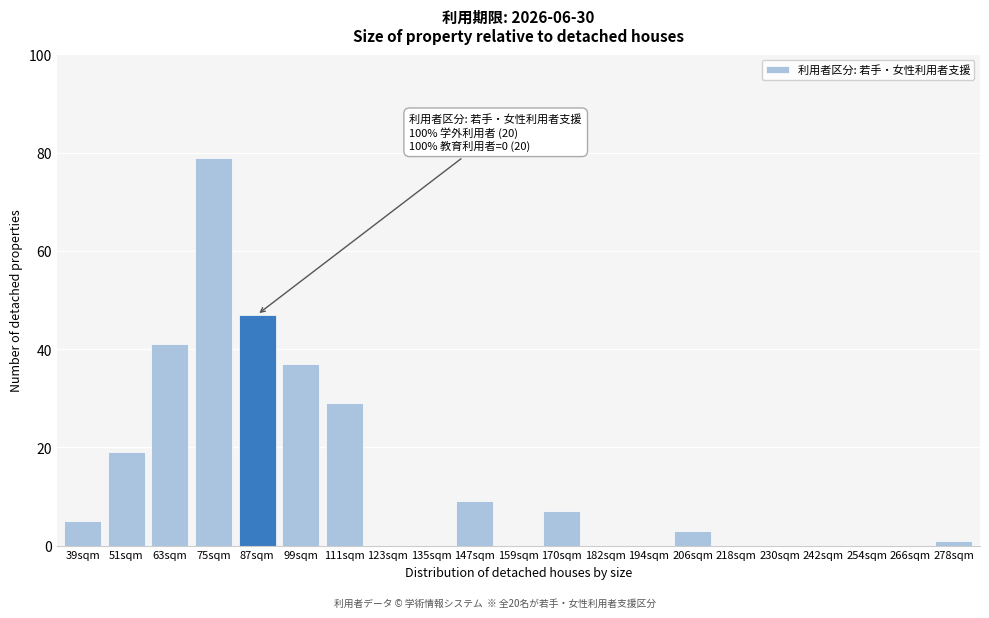

Reading right to left, what are all the values shown in this chart?

278sqm=1	266sqm=0	254sqm=0	242sqm=0	230sqm=0	218sqm=0	206sqm=3	194sqm=0	182sqm=0	170sqm=7	159sqm=0	147sqm=9	135sqm=0	123sqm=0	111sqm=29	99sqm=37	87sqm=47	75sqm=79	63sqm=41	51sqm=19	39sqm=5